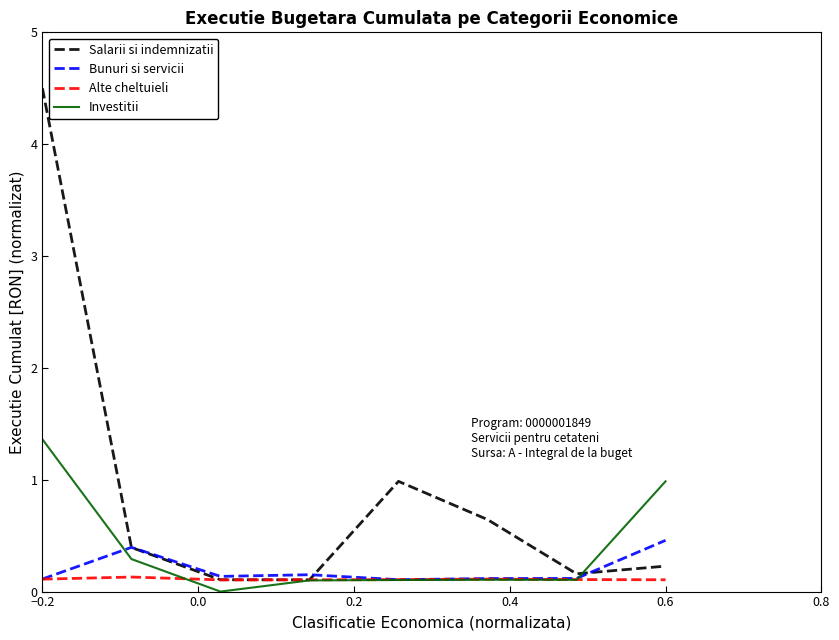

True or false: Investitii has more than 2 points higher than both neighbors.

False